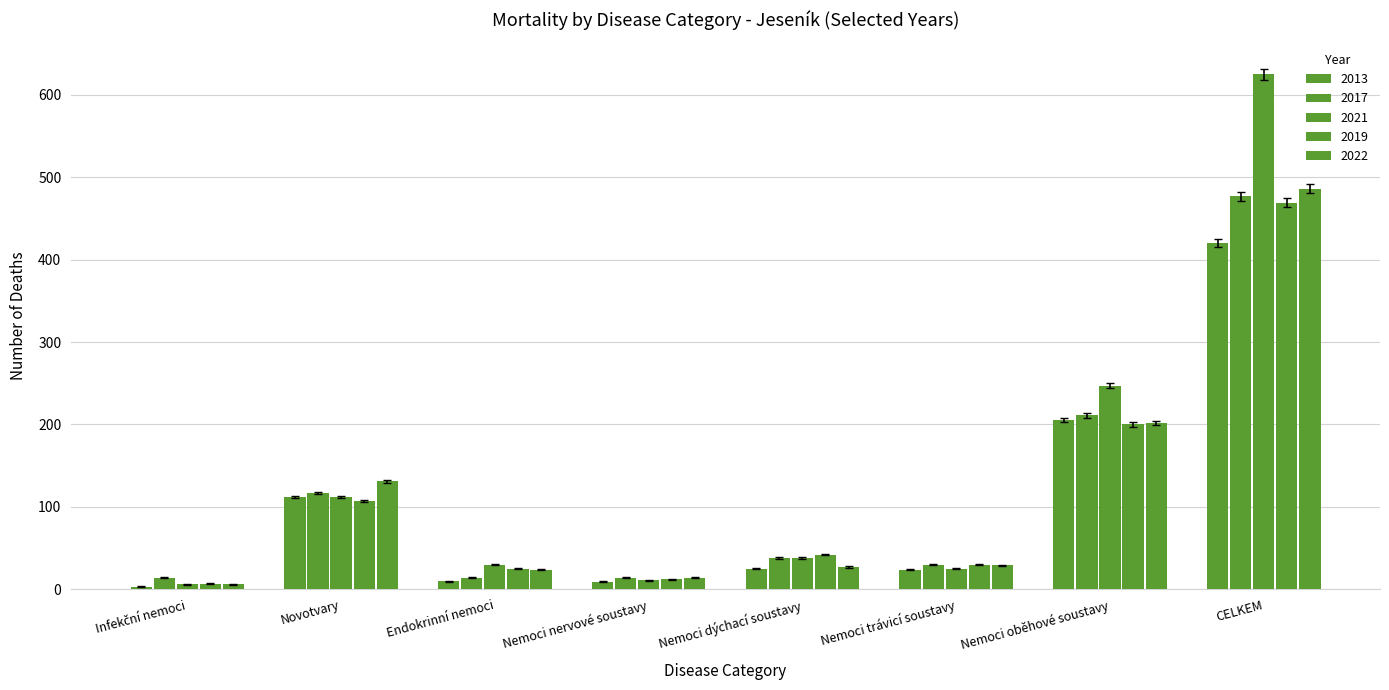

Are the bars horizontal?

No